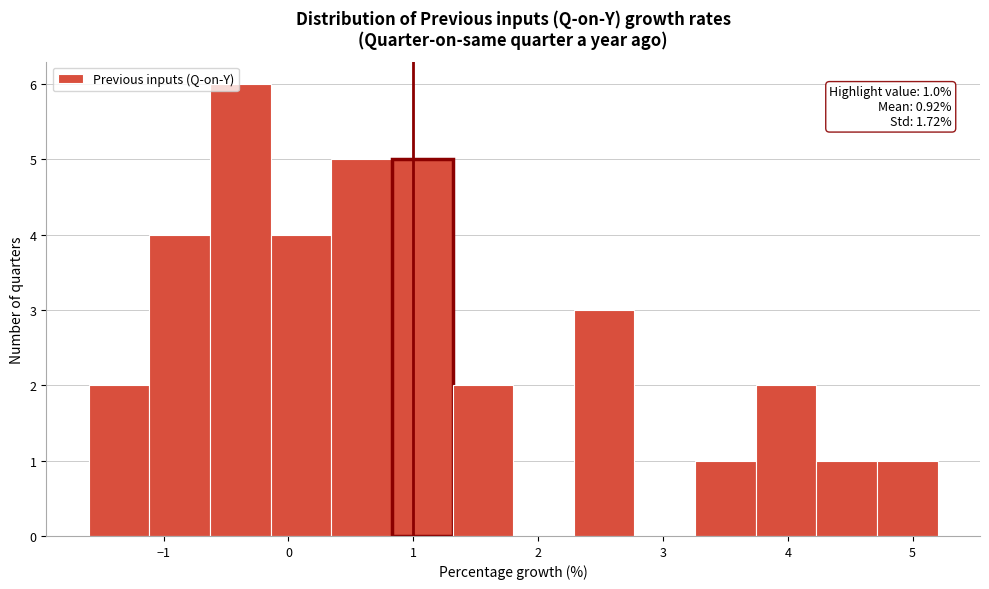

Over which range of the x-axis is the bar tallest?

-0.6 to -0.1